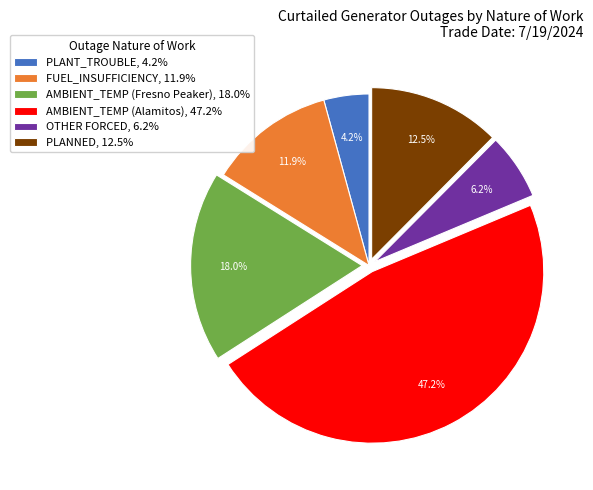

Is there any slice that represents more than half of the pie?

No